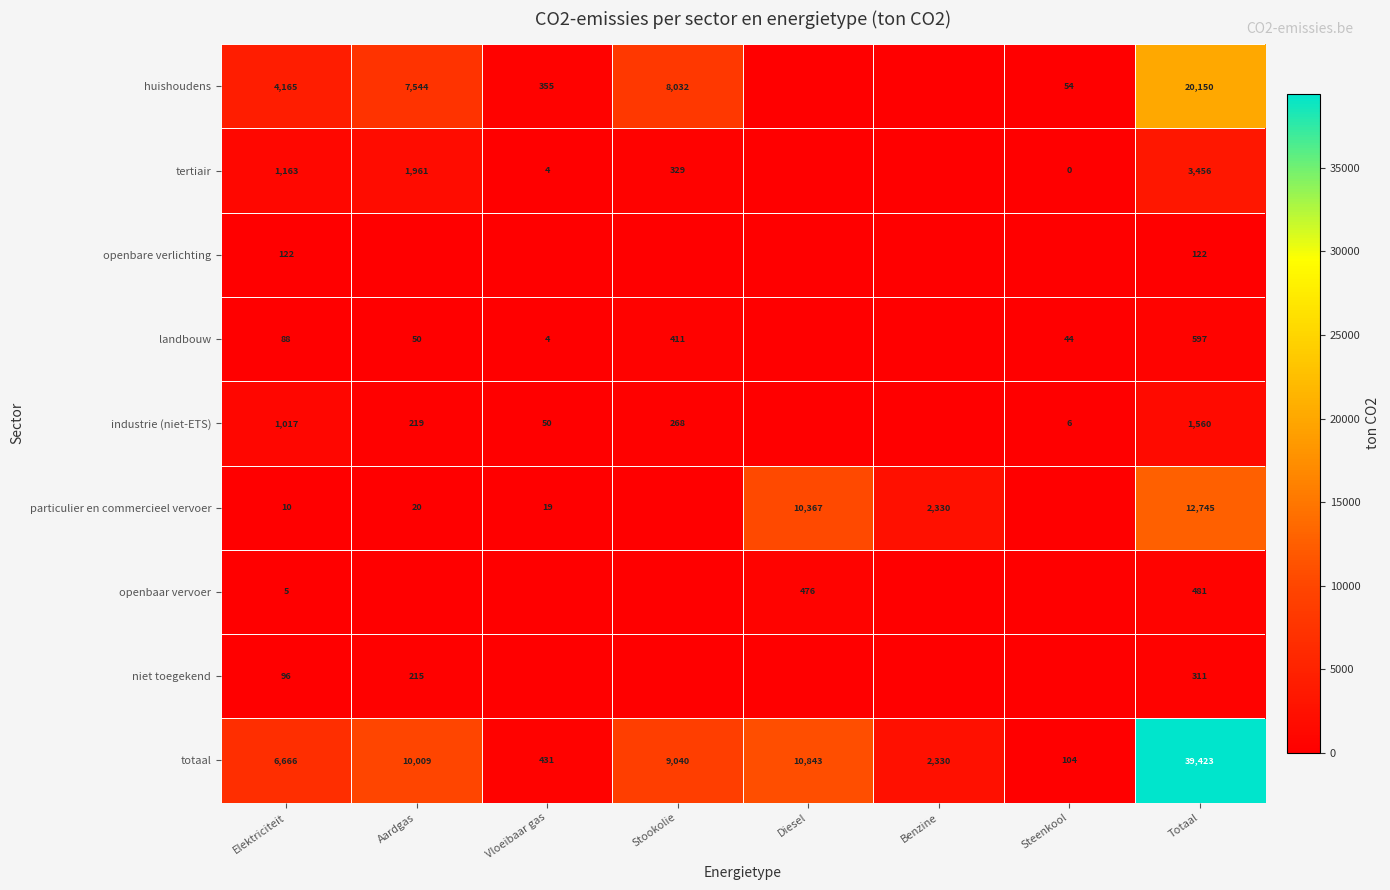

What is the sum of all totaal values?

78846